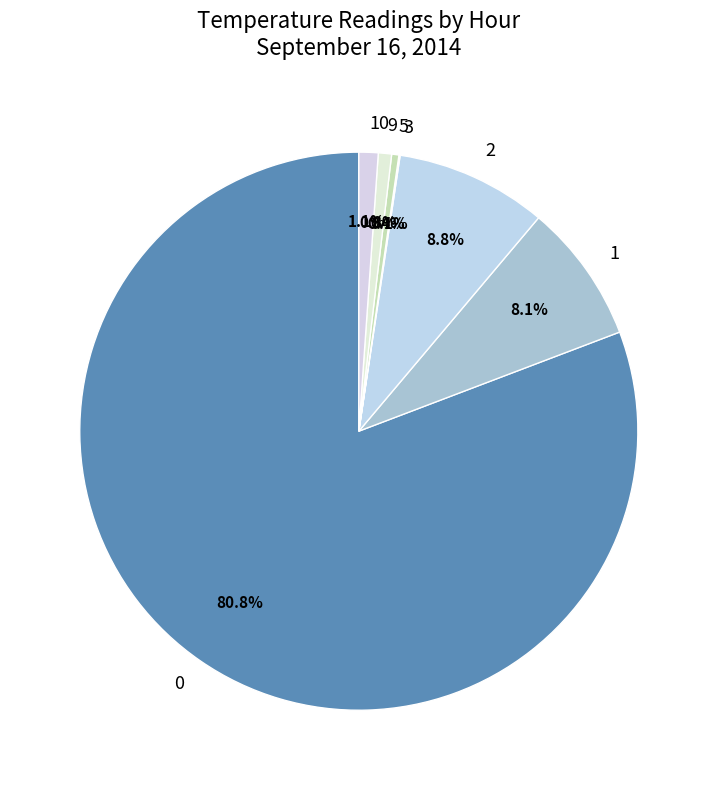

What percentage do 2 and 1 together represent?

16.9%